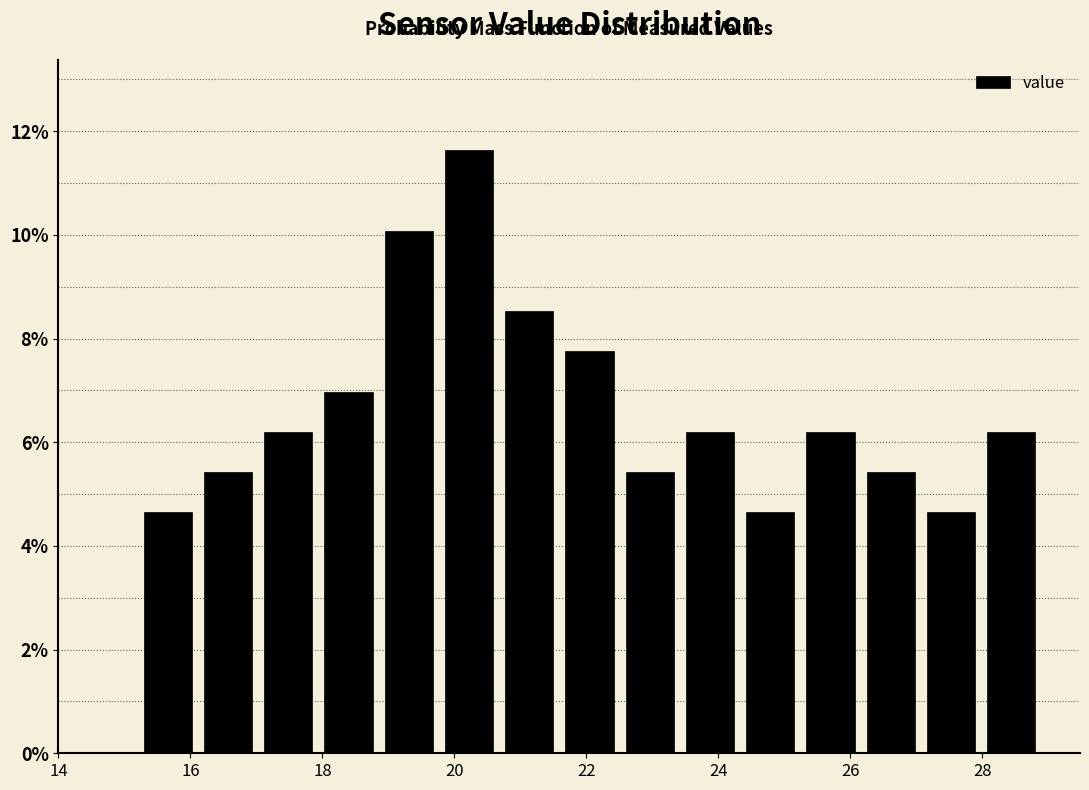

Reading left to right, transcribe this chart: for each bar, give the range it covers on the x-axis and its height. Neither the bar edges nor the heights are printed on the chart, so give them approximately, as read against the axes.

15.2 to 16.2: 4.6
16.2 to 17.0: 5.4
17.0 to 18.0: 6.2
18.0 to 18.8: 7.0
18.8 to 19.8: 10.0
19.8 to 20.6: 11.6
20.6 to 21.6: 8.6
21.6 to 22.6: 7.8
22.6 to 23.4: 5.4
23.4 to 24.4: 6.2
24.4 to 25.2: 4.6
25.2 to 26.2: 6.2
26.2 to 27.0: 5.4
27.0 to 28.0: 4.6
28.0 to 29.0: 6.2